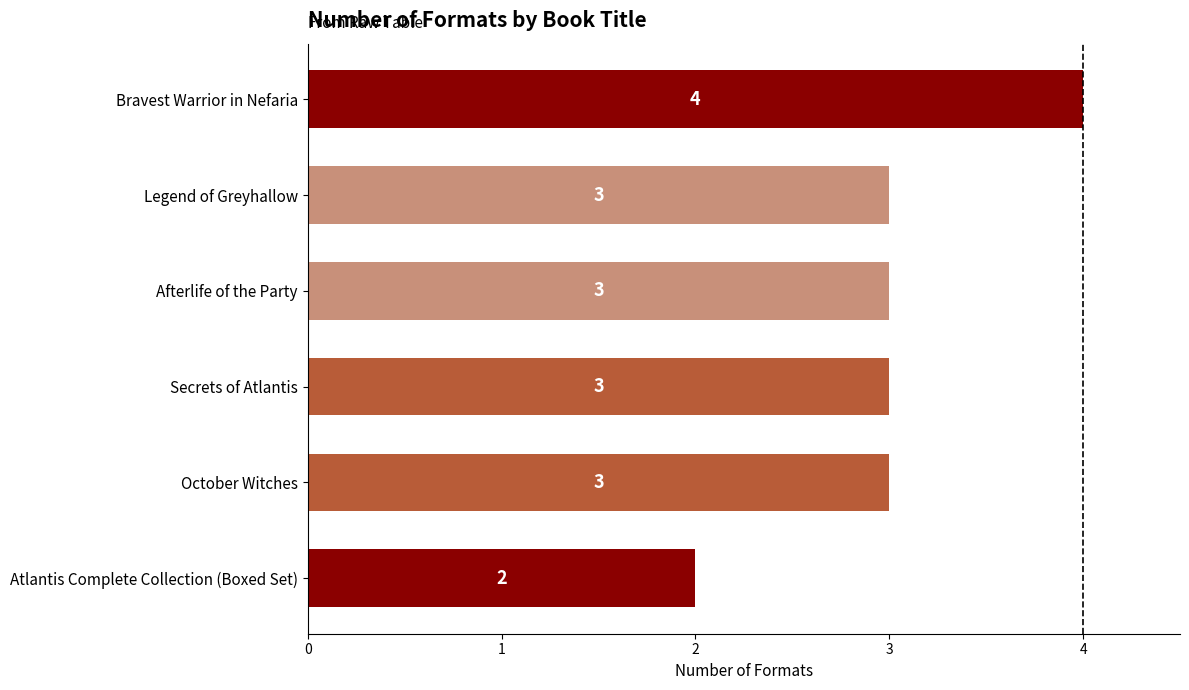

How many categories are shown in the chart?

6